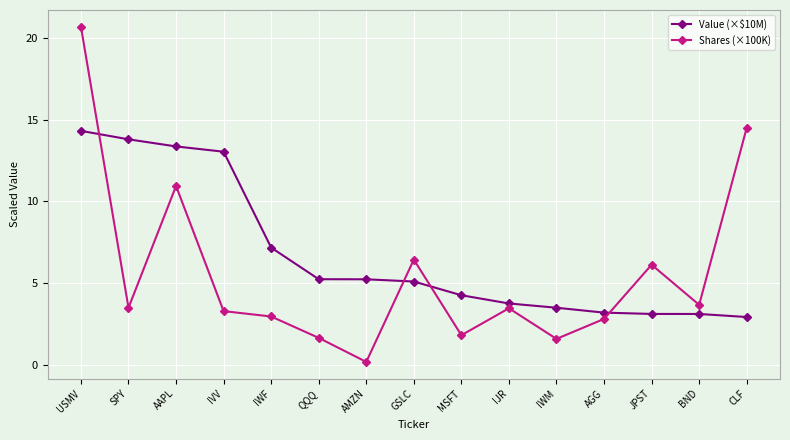

Is the value of Value (×$10M) at JPST greater than the value of Shares (×100K) at IJR?

No